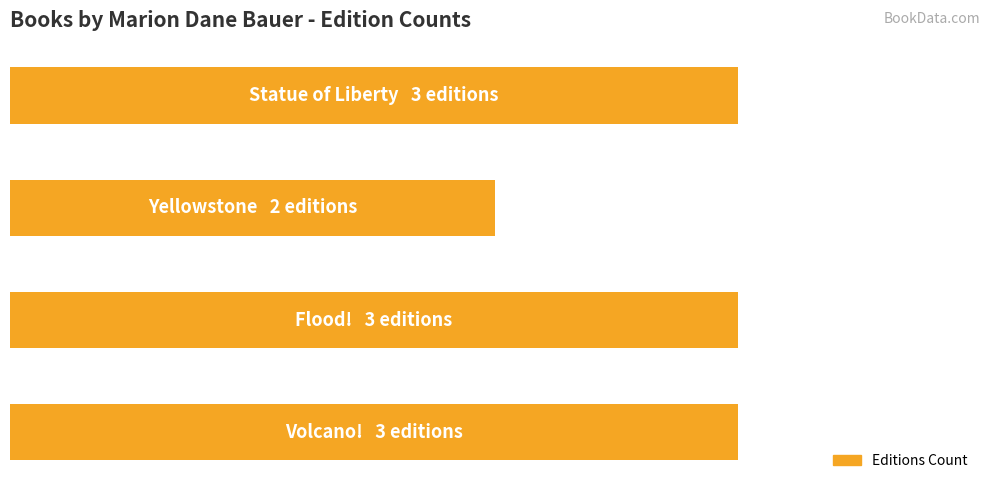

How many values are between 3 and 4?

3